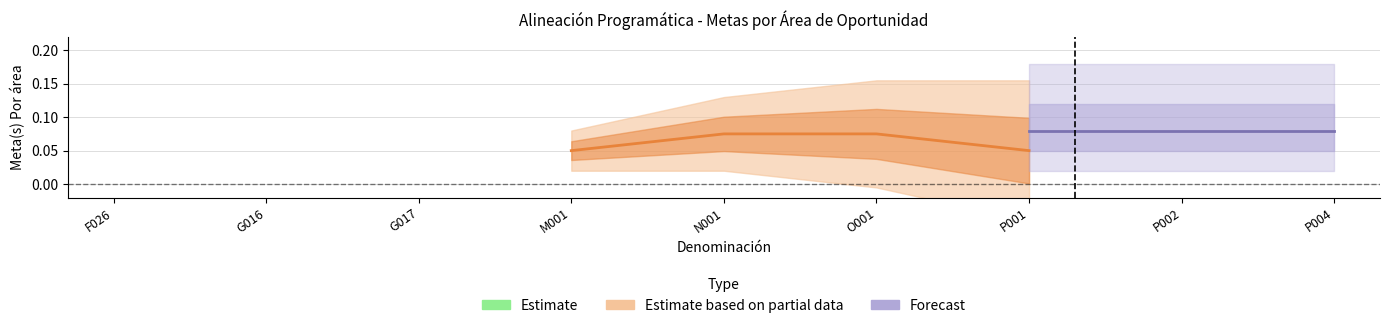

What is the label of the 1st point from the left?

F026